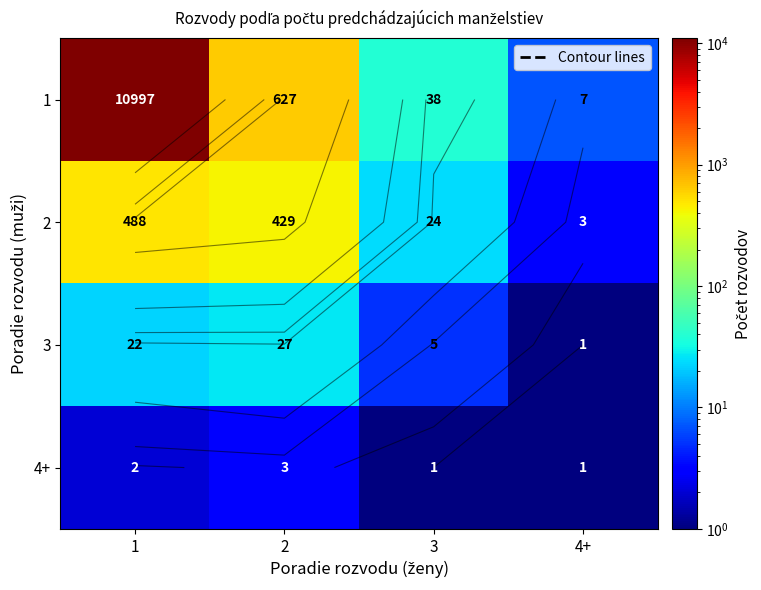

Where does the 2 series first go above 429?

1